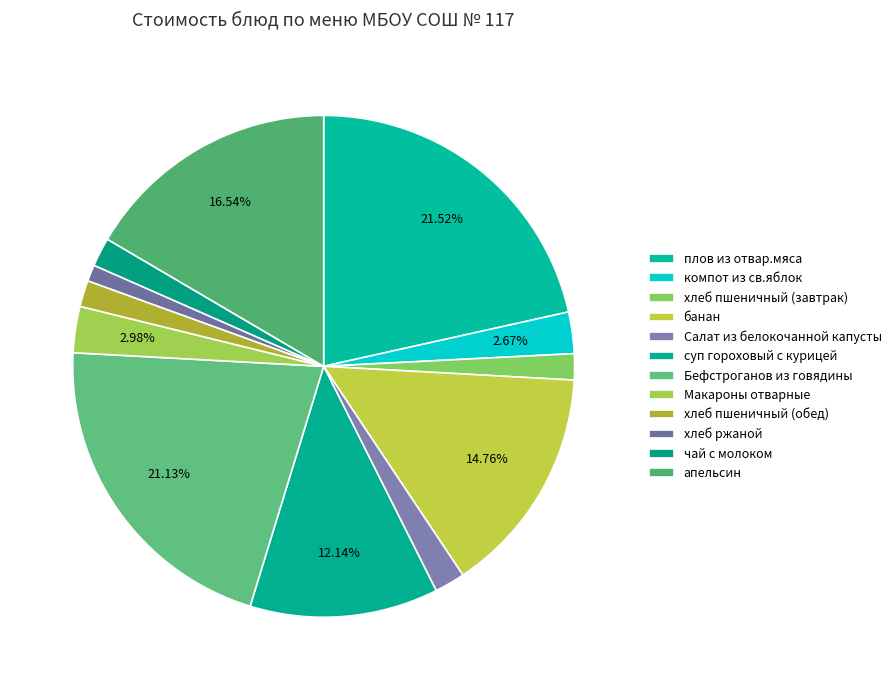

Which has a higher value, суп гороховый с курицей or банан?

банан